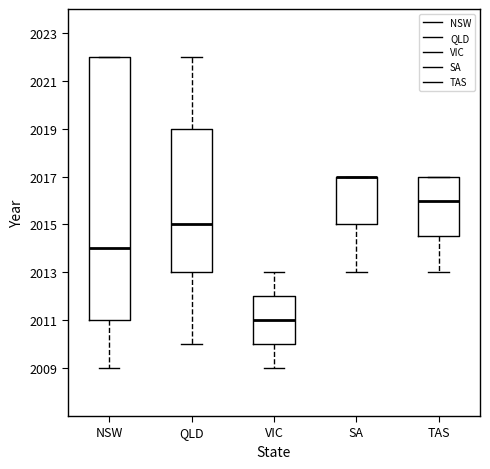

Which box is the tallest, from its lower edge to its upper edge?

NSW